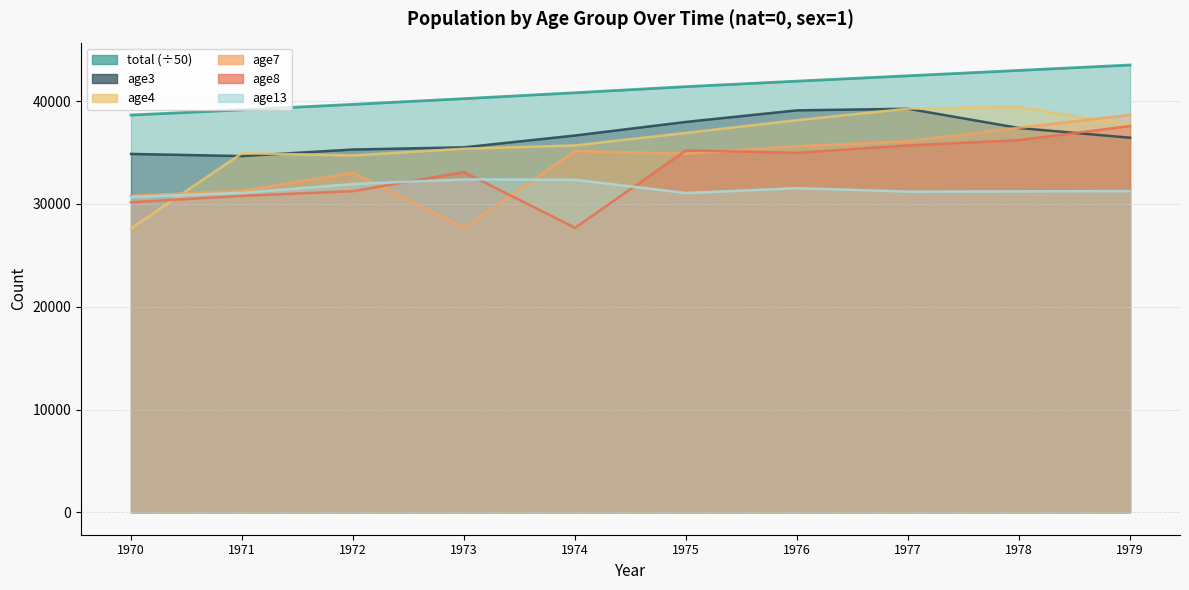

How many values in the age13 series exceed 31243?

4